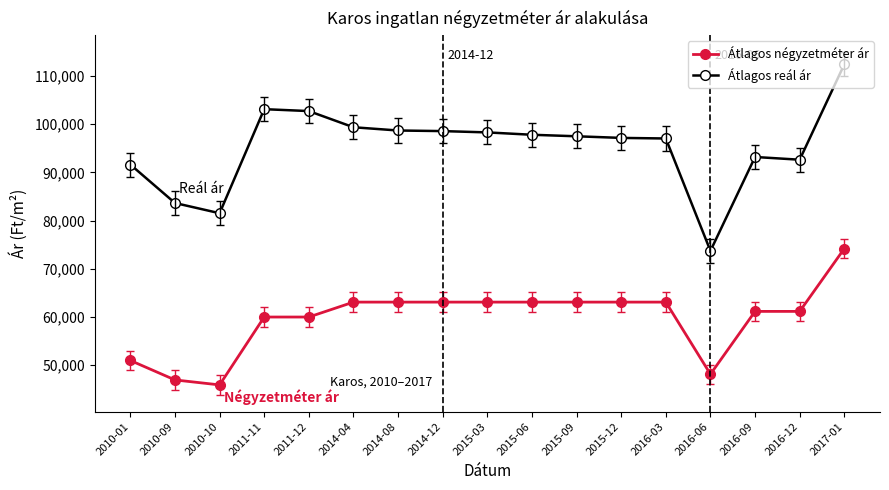

What value does the Átlagos négyzetméter ár series have at 2010-01, to the nearest 10?

50990